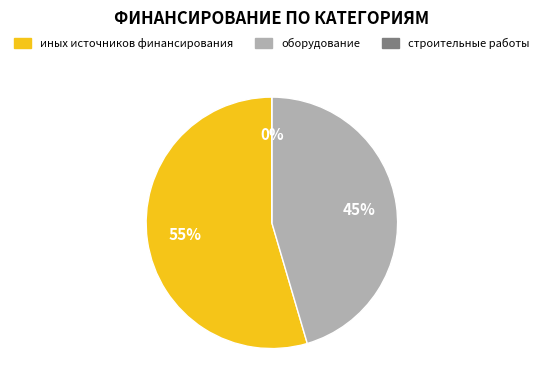

Rank the categories by value from lowest to highest.

строительные работы, оборудование, иных источников финансирования